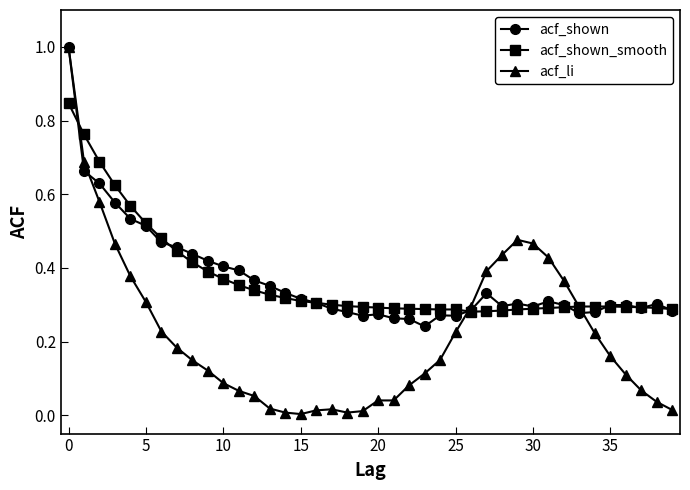

Which series ends up on top after the final intersection of acf_shown and acf_li?

acf_shown